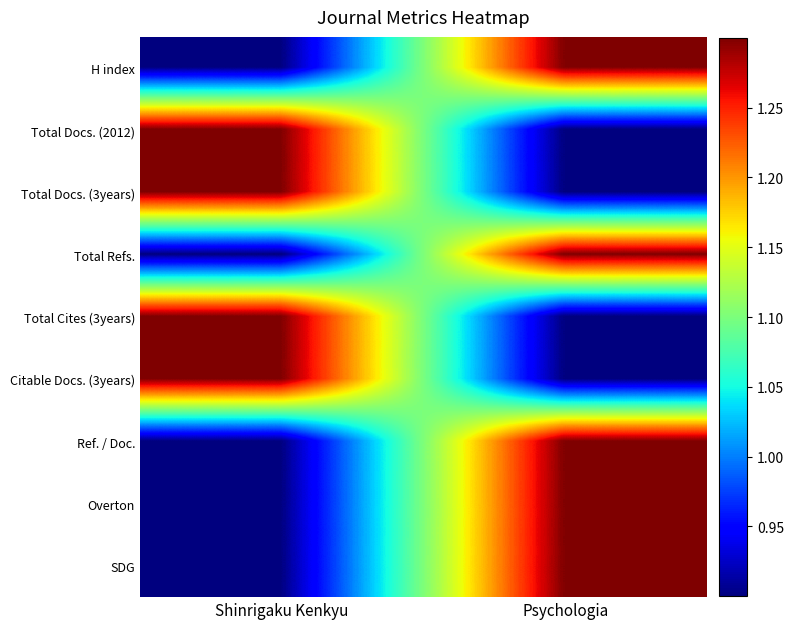

Reading right to left, extract all data points from this chart.

H index: Psychologia=1.3	Shinrigaku Kenkyu=0.9
Total Docs. (2012): Psychologia=0.9	Shinrigaku Kenkyu=1.3
Total Docs. (3years): Psychologia=0.9	Shinrigaku Kenkyu=1.3
Total Refs.: Psychologia=1.3	Shinrigaku Kenkyu=0.9
Total Cites (3years): Psychologia=0.9	Shinrigaku Kenkyu=1.3
Citable Docs. (3years): Psychologia=0.9	Shinrigaku Kenkyu=1.3
Ref. / Doc.: Psychologia=1.3	Shinrigaku Kenkyu=0.9
Overton: Psychologia=1.3	Shinrigaku Kenkyu=0.9
SDG: Psychologia=1.3	Shinrigaku Kenkyu=0.9